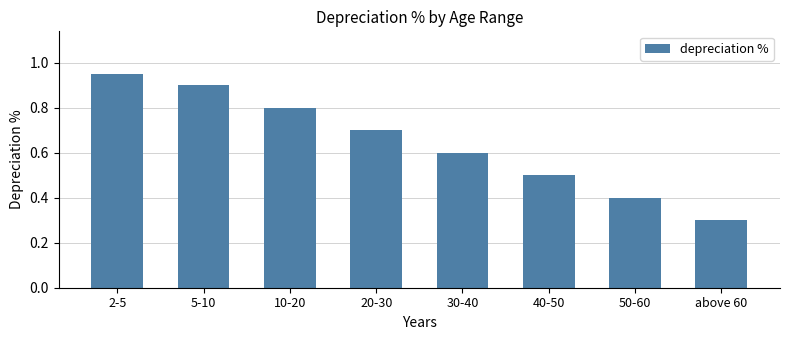

What is the sum of the values at 2-5 and 10-20?

1.8